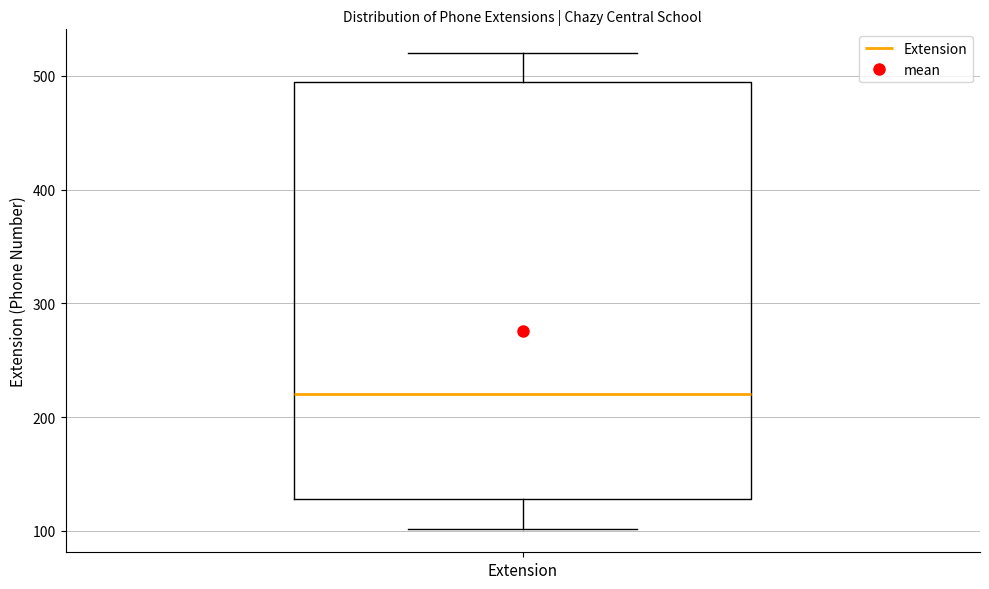

Transcribe this box plot: give where the median line is, the range the box spans, and where the two whiskers end, as read against the y-axis. The values are not printed on the chart, so give them approximately, as read against the axis.

median 220, box 130 to 490, whiskers 100 to 520